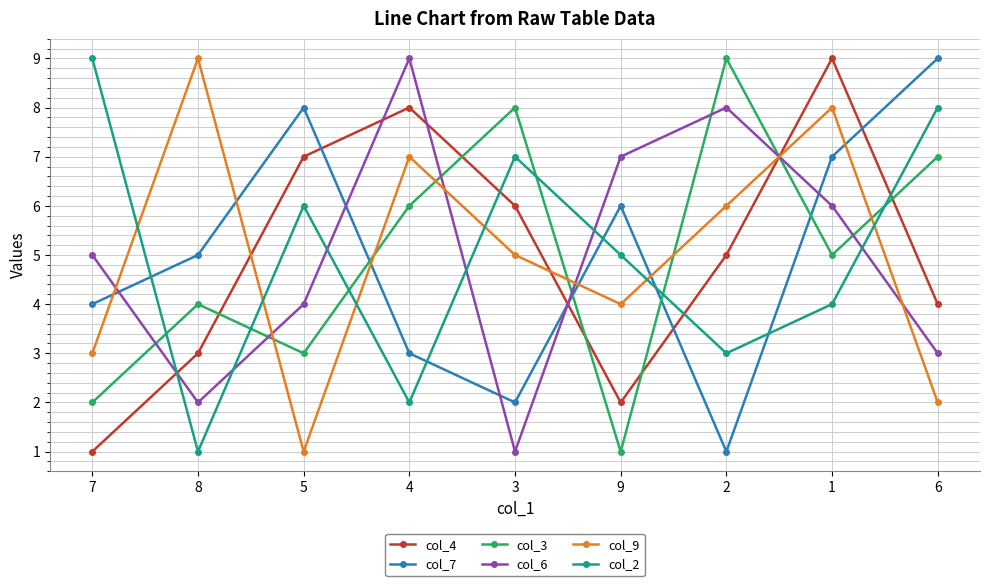

Reading right to left, list all the values displayed in this chart.

col_4: 4	9	5	2	6	8	7	3	1
col_7: 9	7	1	6	2	3	8	5	4
col_3: 7	5	9	1	8	6	3	4	2
col_6: 3	6	8	7	1	9	4	2	5
col_9: 2	8	6	4	5	7	1	9	3
col_2: 8	4	3	5	7	2	6	1	9